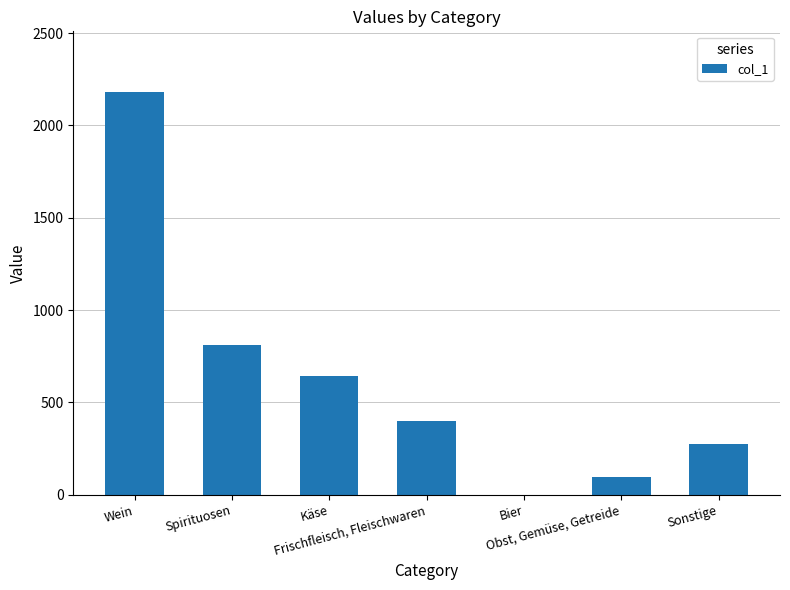

What is the greatest value displayed?

2182